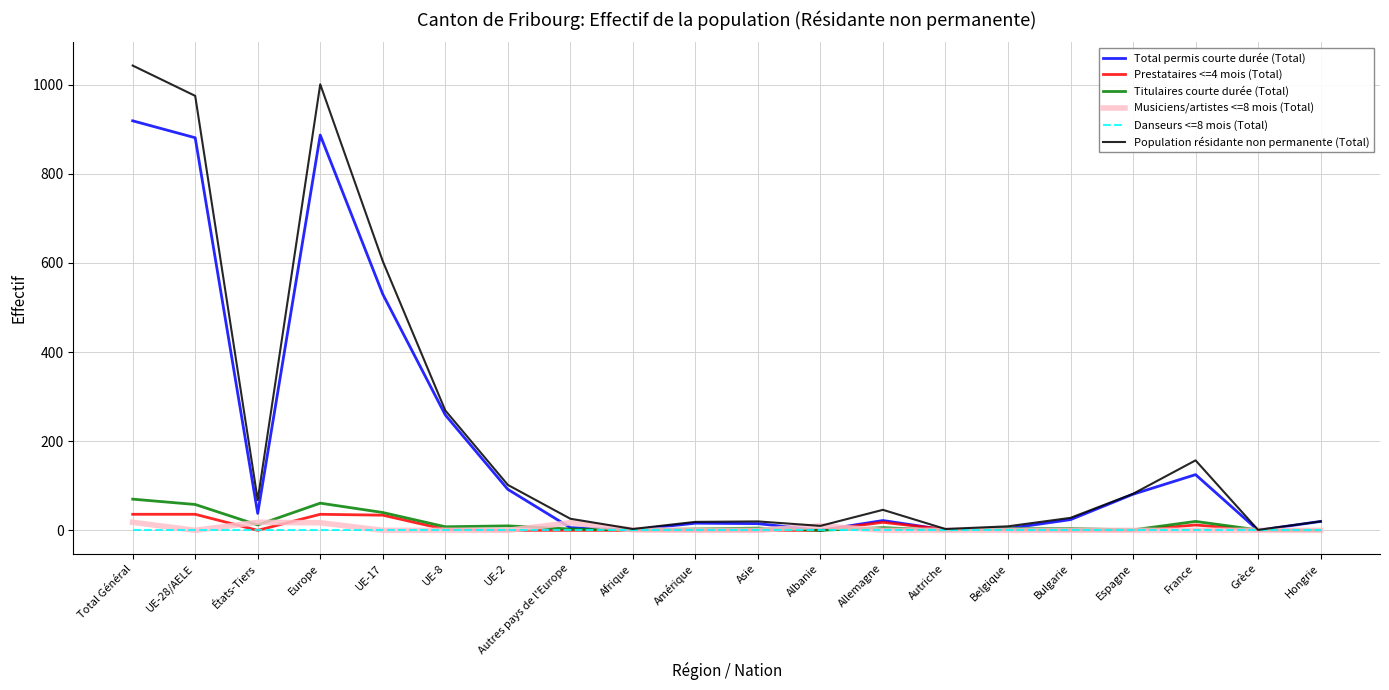

What is the difference between the maximum and minimum values in the Population résidante non permanente (Total) series?

1042